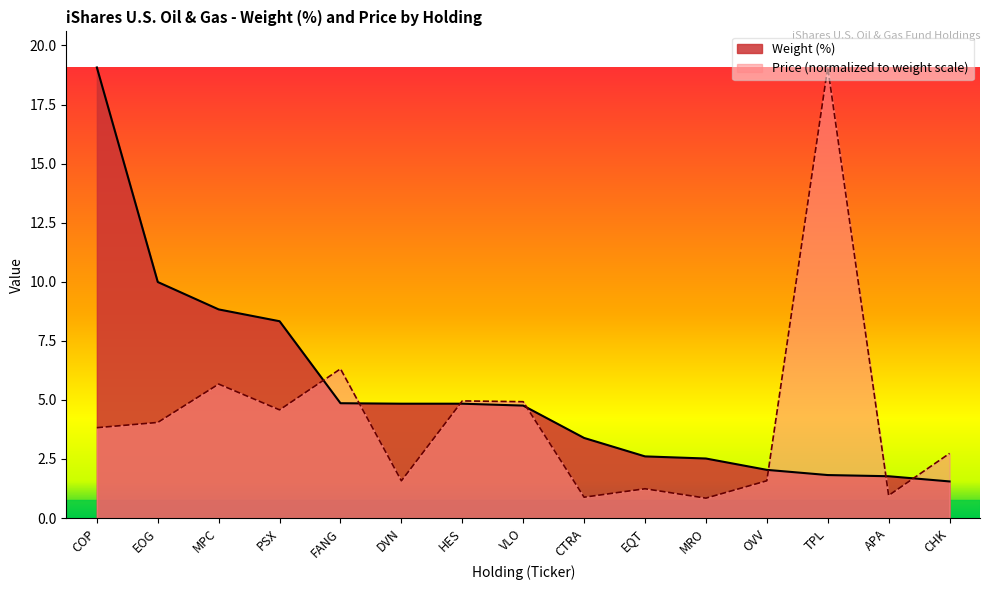

After their last crossing, which series has the higher values: Price or Weight (%)?

Price